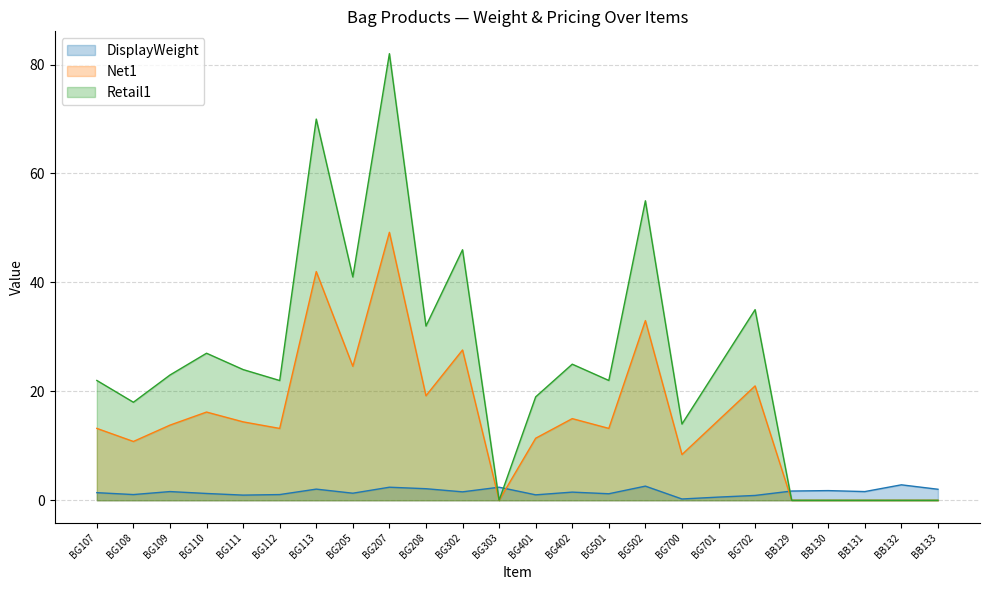

What value does the DisplayWeight series have at BB131?

1.6